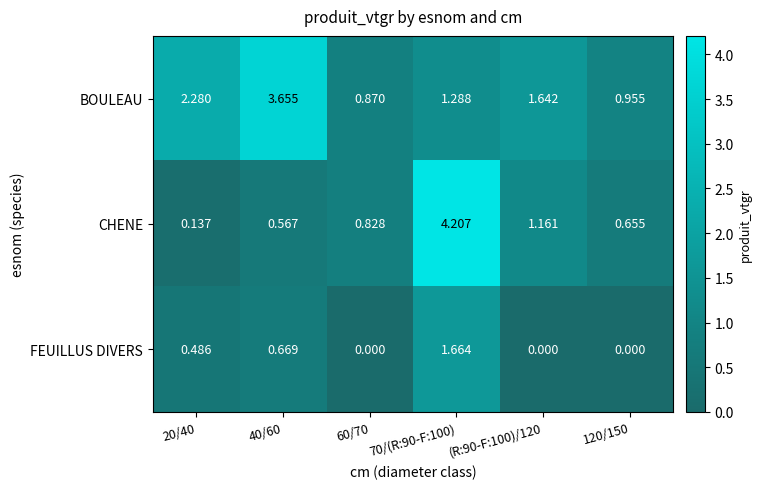

Which series has the largest range (max minus min)?

CHENE